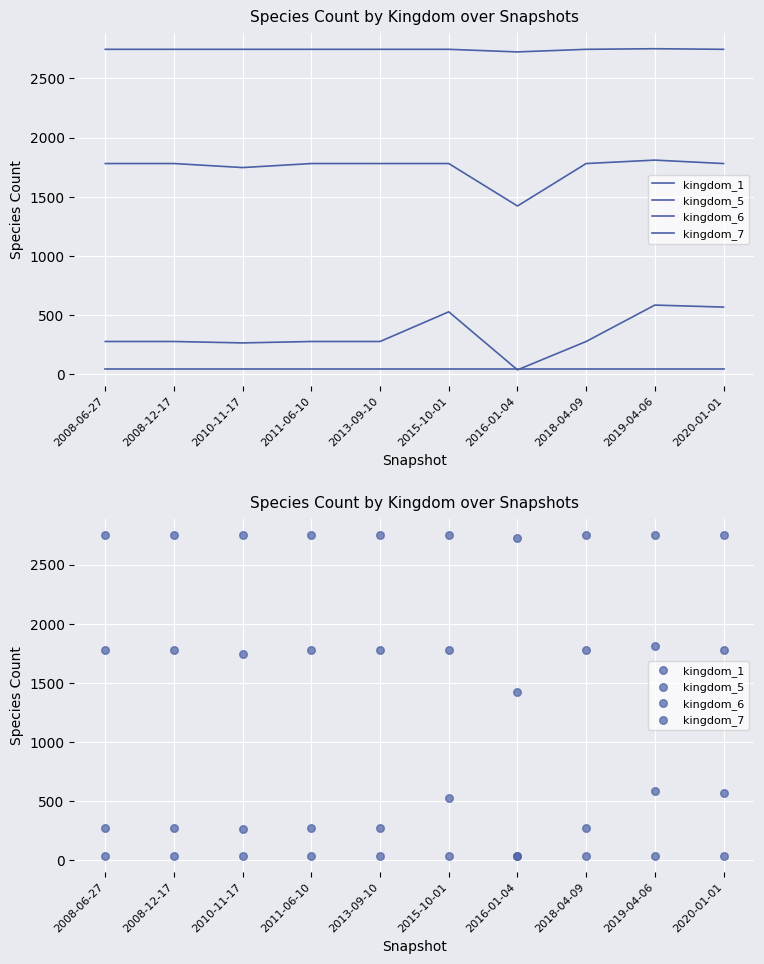

Which series has the largest total across all categories?

kingdom_5